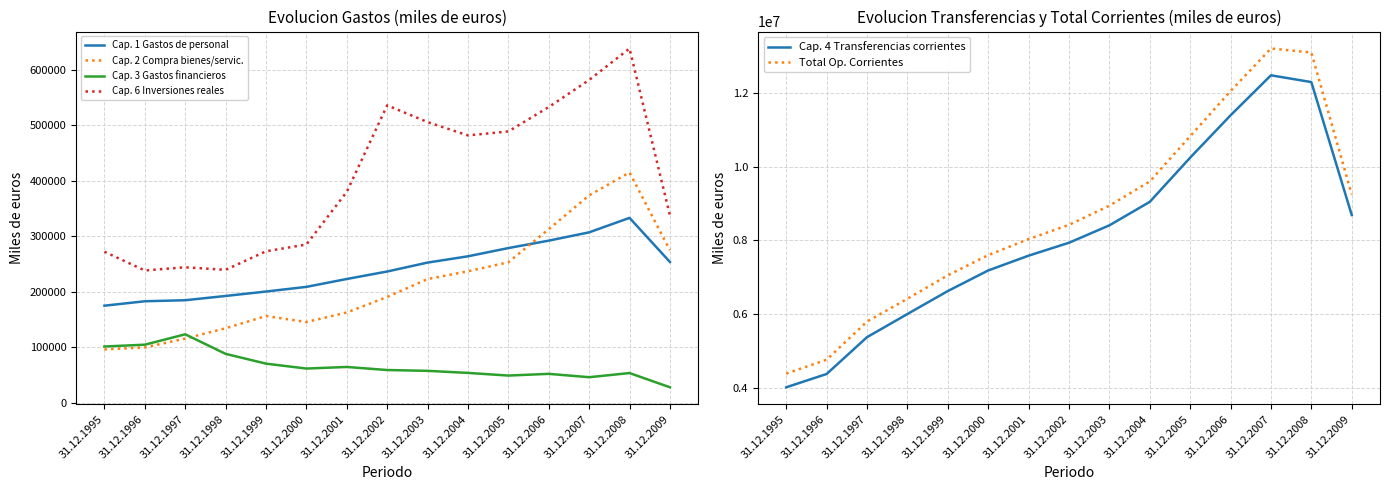

How many series are shown in this chart?

6